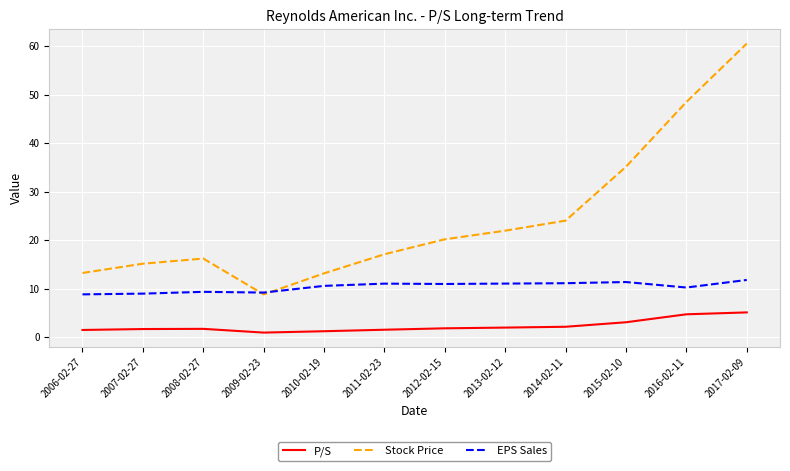

At which category does the chart reach its peak across all series?

2017-02-09